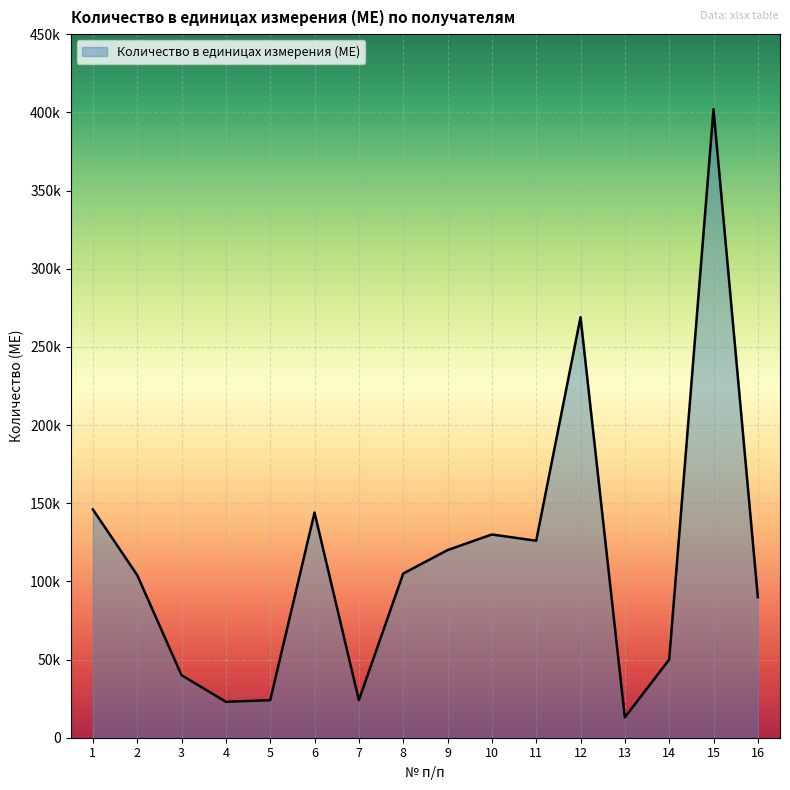

Does the chart display data point markers on the line(s)?

No